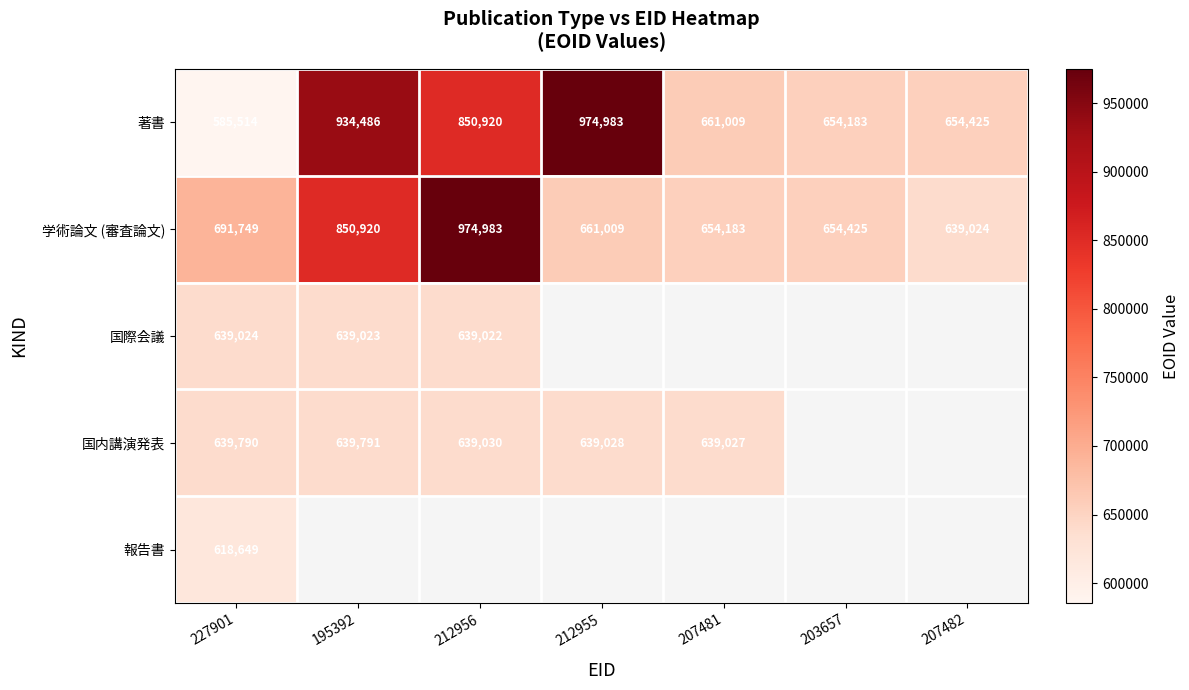

At 227901, list the series in order from largest to smallest.

学術論文 (審査論文), 国内講演発表, 国際会議, 報告書, 著書